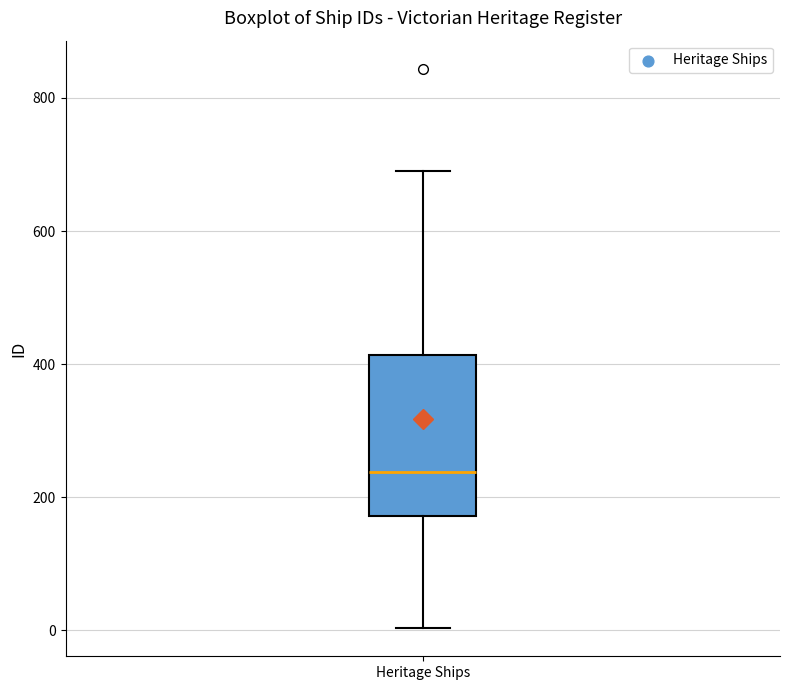

Read this box plot against the y-axis: the position of the median line, the range covered by the box, and the ends of both whiskers. The values are not printed on the chart, so give them approximately, as read against the axis.

median 240, box 180 to 420, whiskers 0 to 700